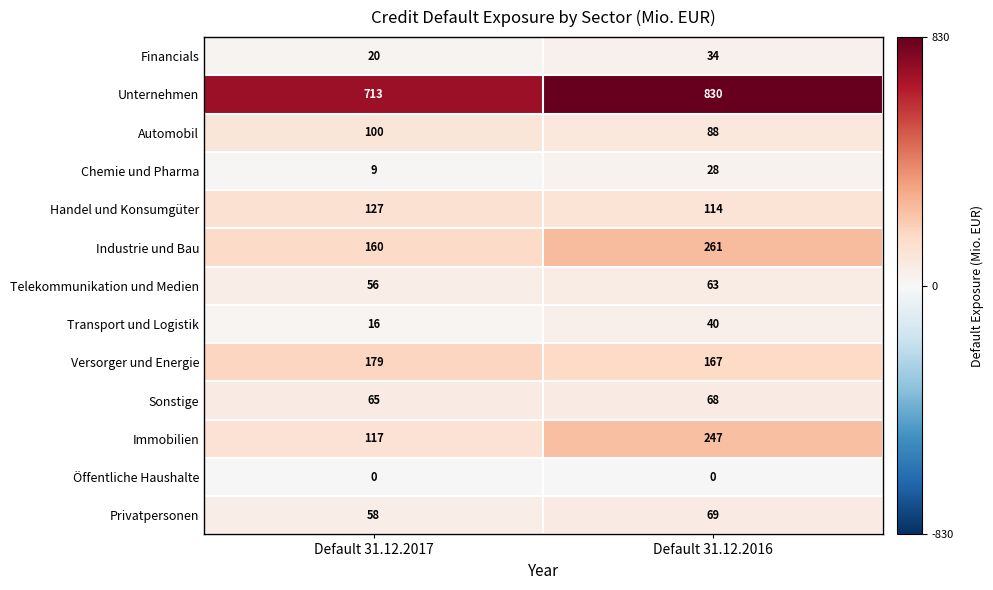

Which series changed the most between Default 31.12.2017 and Default 31.12.2016?

Immobilien